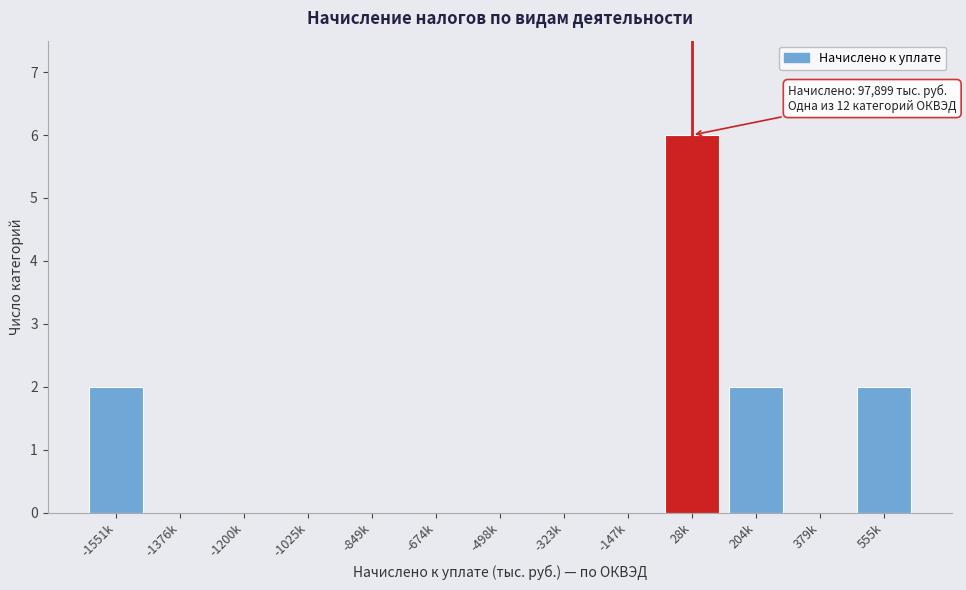

Reading right to left, list all the values displayed in this chart.

555k=2	379k=0	204k=2	28k=6	-147k=0	-323k=0	-498k=0	-674k=0	-849k=0	-1025k=0	-1200k=0	-1376k=0	-1551k=2